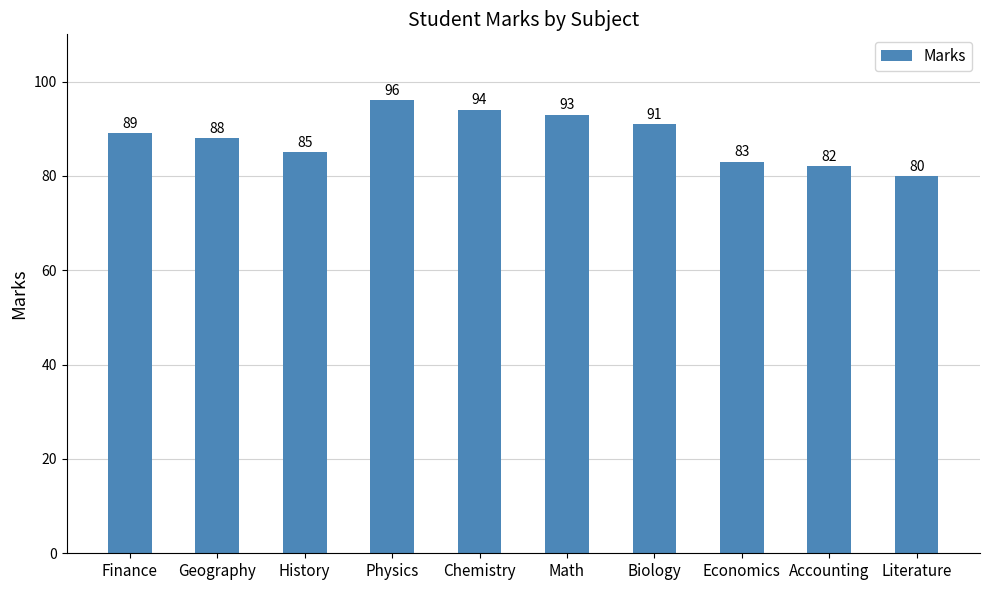

What is the change in value from Finance to Chemistry?

+5